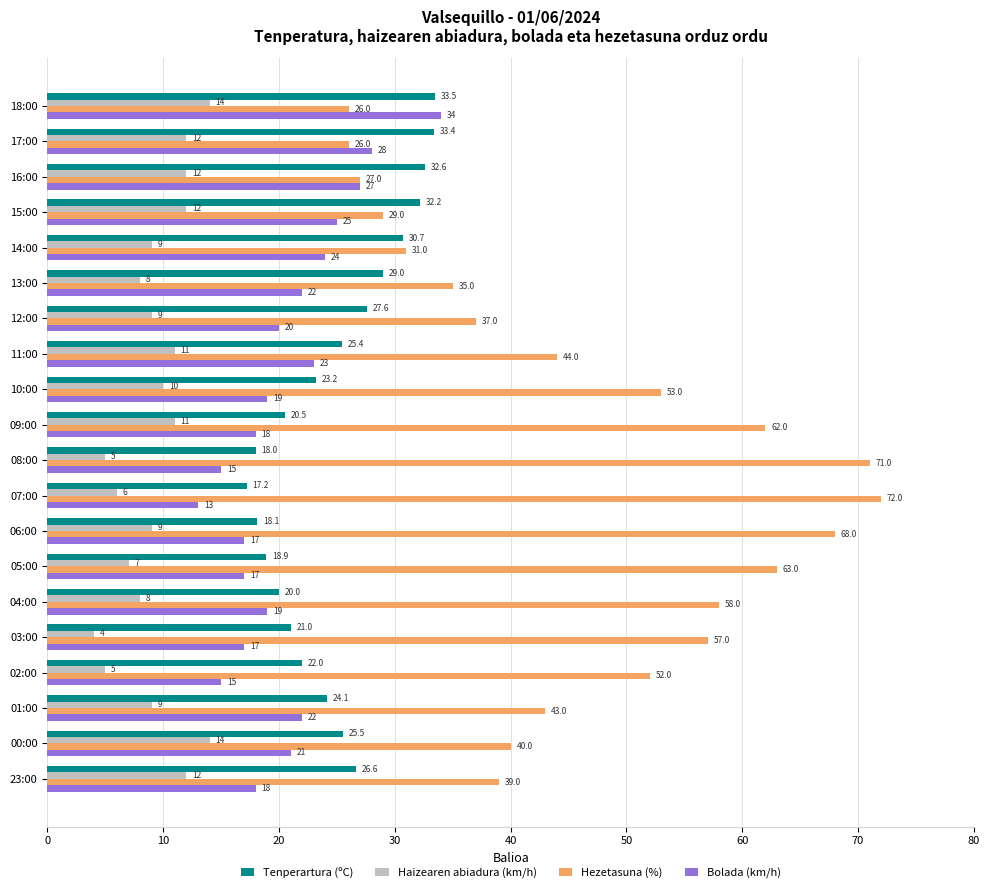

What is the difference between the maximum and minimum values in the Bolada (km/h) series?

21.0